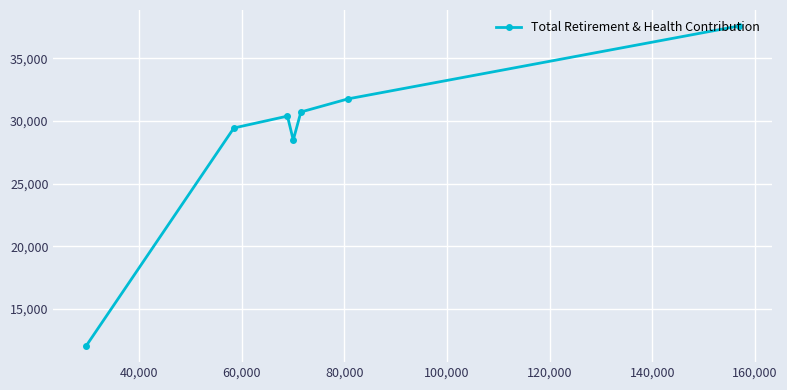

What is the maximum value shown in the chart?

37590